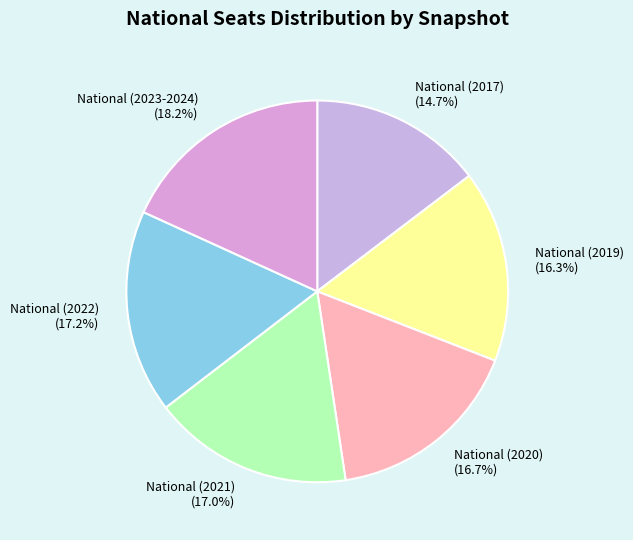

Count the number of slices in the pie.

6